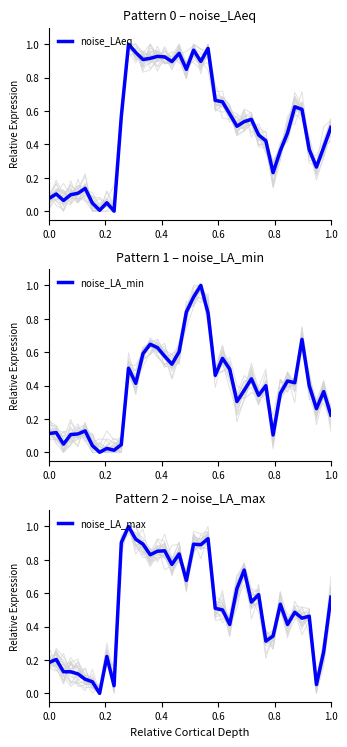

The value of noise_LA_max at 0.0 is 0.3. True or false?

False